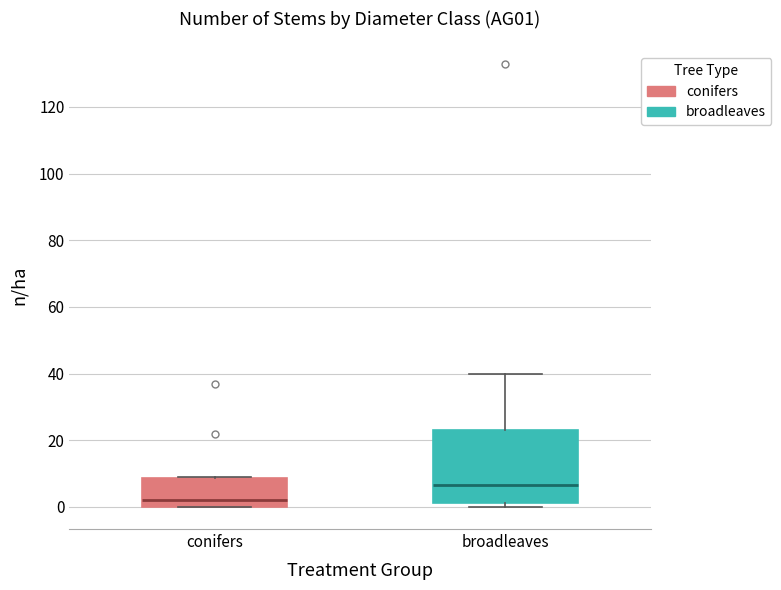

Which box has the highest median line?

broadleaves